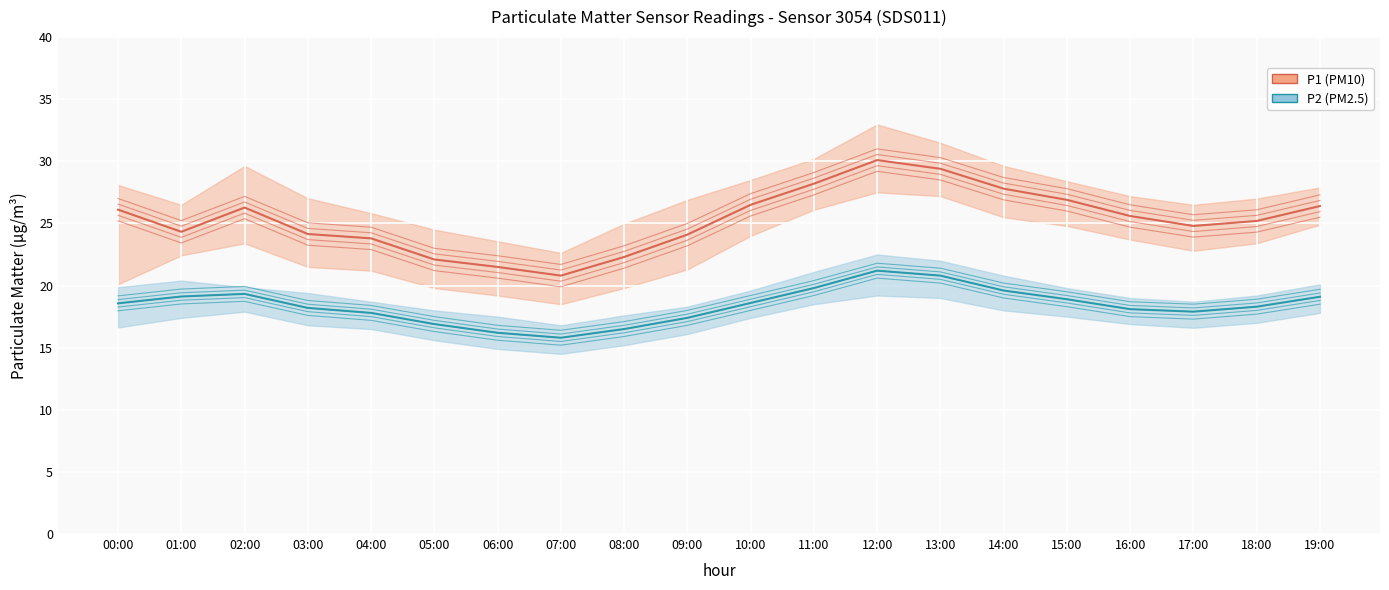

Rank the categories by P2 (PM2.5) value from highest to lowest.

12:00, 13:00, 11:00, 14:00, 02:00, 01:00, 19:00, 15:00, 10:00, 00:00, 18:00, 03:00, 16:00, 17:00, 04:00, 09:00, 05:00, 08:00, 06:00, 07:00